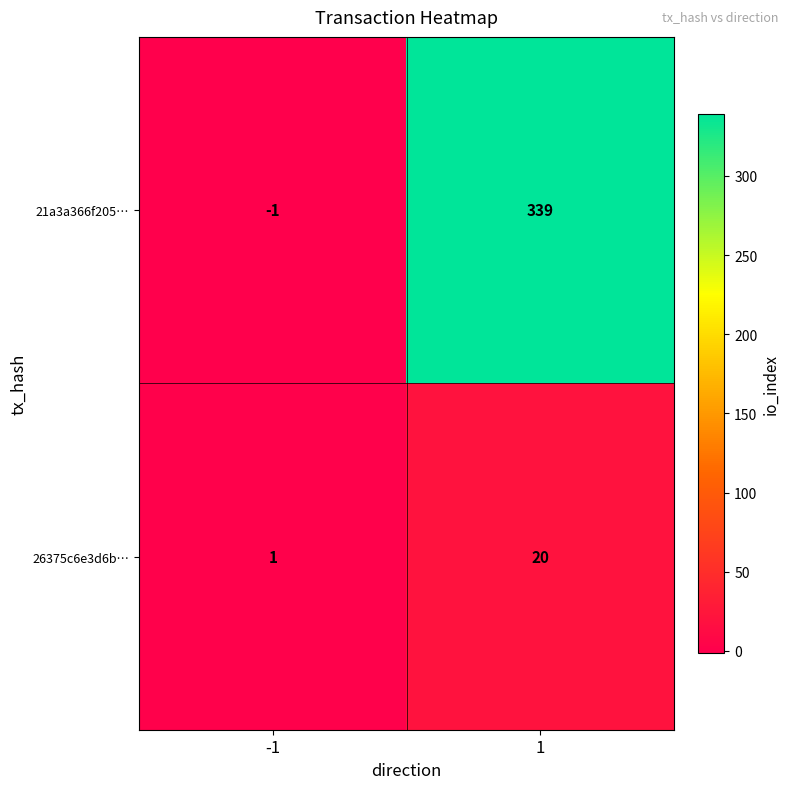

List the series in order of their overall mean, lowest first.

26375c6e3d6b…, 21a3a366f205…